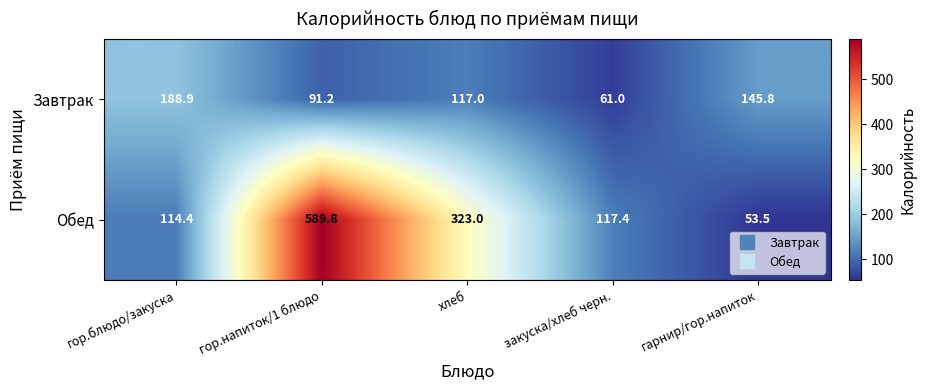

What is the sum of the Обед values at хлеб and гарнир/гор.напиток?

376.5